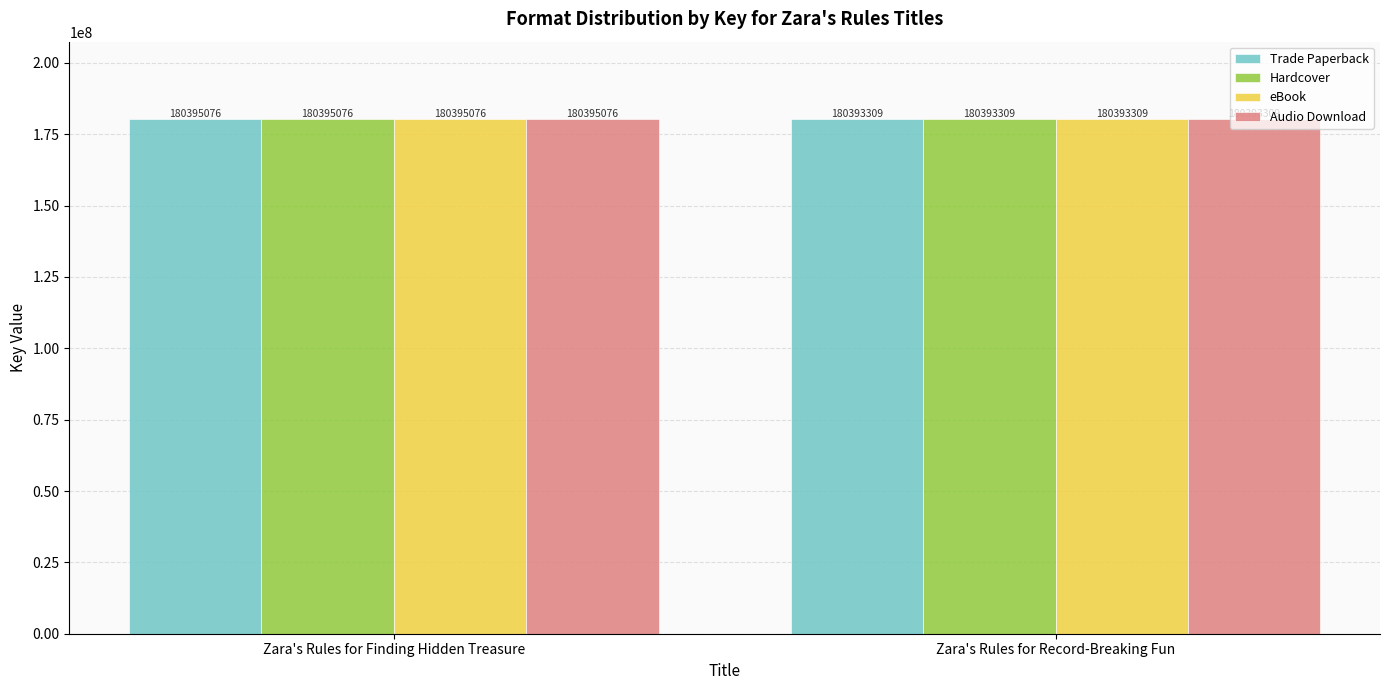

Are the bars horizontal?

No